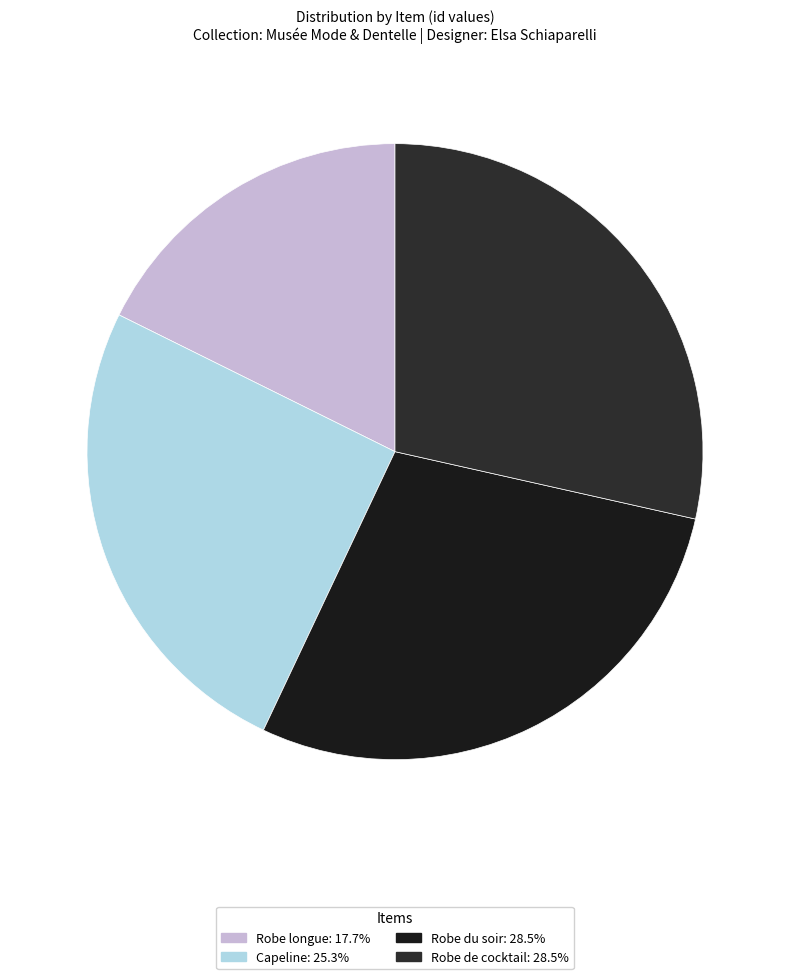

Rank the categories by value from highest to lowest.

Robe de cocktail, Robe du soir, Capeline, Robe longue